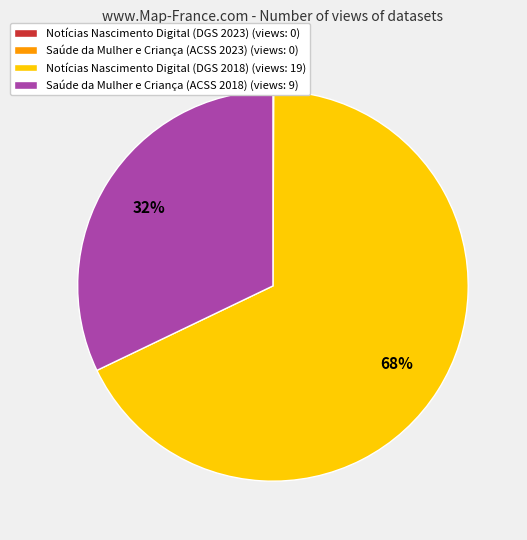

True or false: Notícias Nascimento Digital (DGS 2018) accounts for 68% of the total.

True